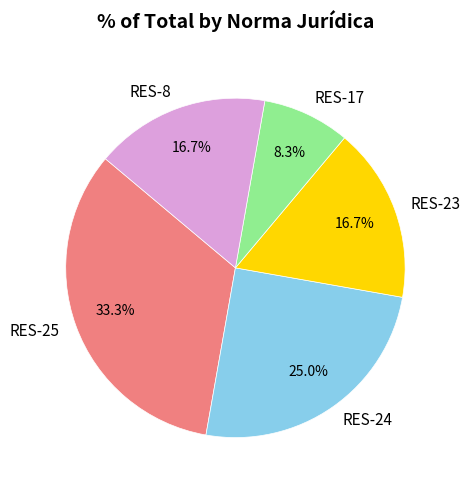

To the nearest percent, what is the combined percentage of RES-24 and RES-8?

42%